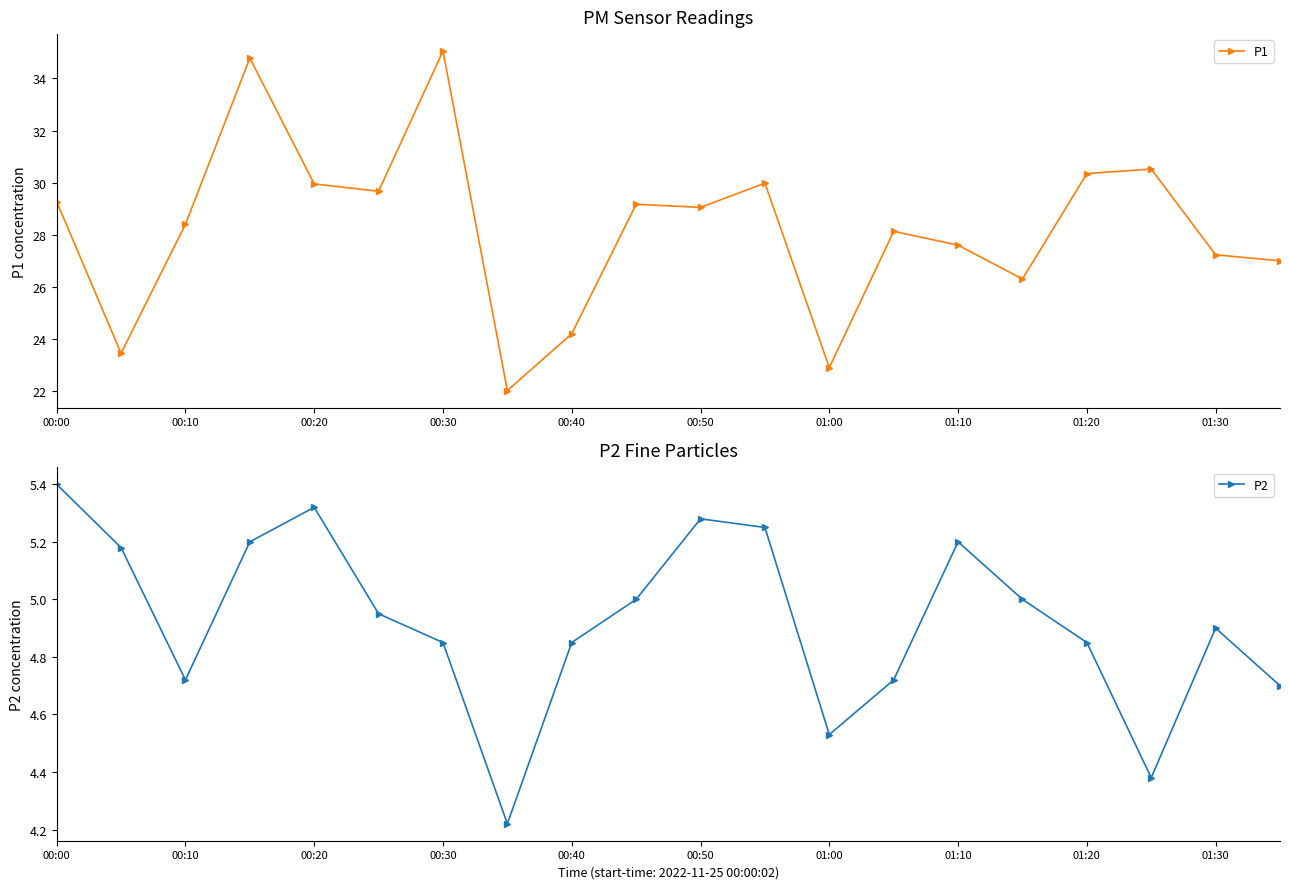

Reading right to left, transcribe all the data shown in this chart.

P1: 27.0	27.2	30.5	30.4	26.3	27.6	28.1	22.9	30.0	29.1	29.2	24.2	22.0	35.0	29.7	29.9	34.8	28.4	23.4	29.3
P2: 4.7	4.9	4.4	4.8	5.0	5.2	4.7	4.5	5.2	5.3	5.0	4.8	4.2	4.8	5.0	5.3	5.2	4.7	5.2	5.4